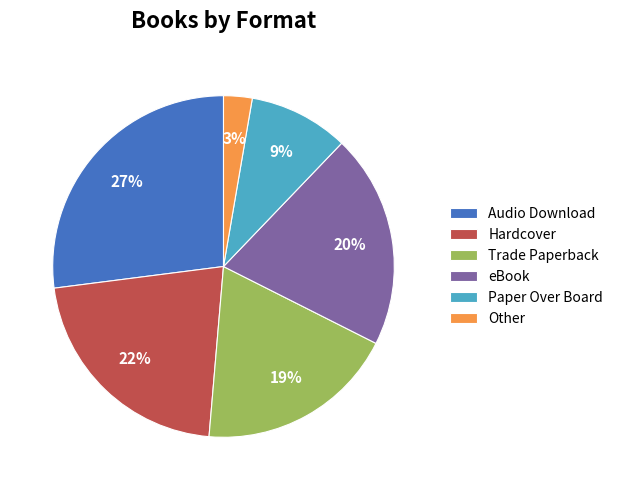

To the nearest percent, what is the difference between the eBook and Paper Over Board slice percentages?

11%